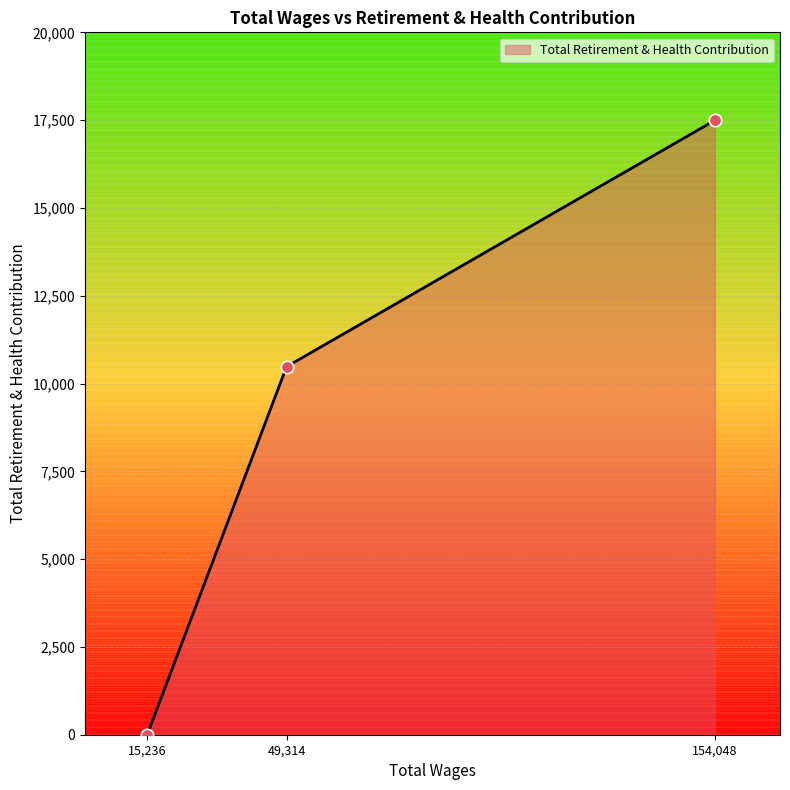

Which has a higher value, 49,314 or 154,048?

154,048